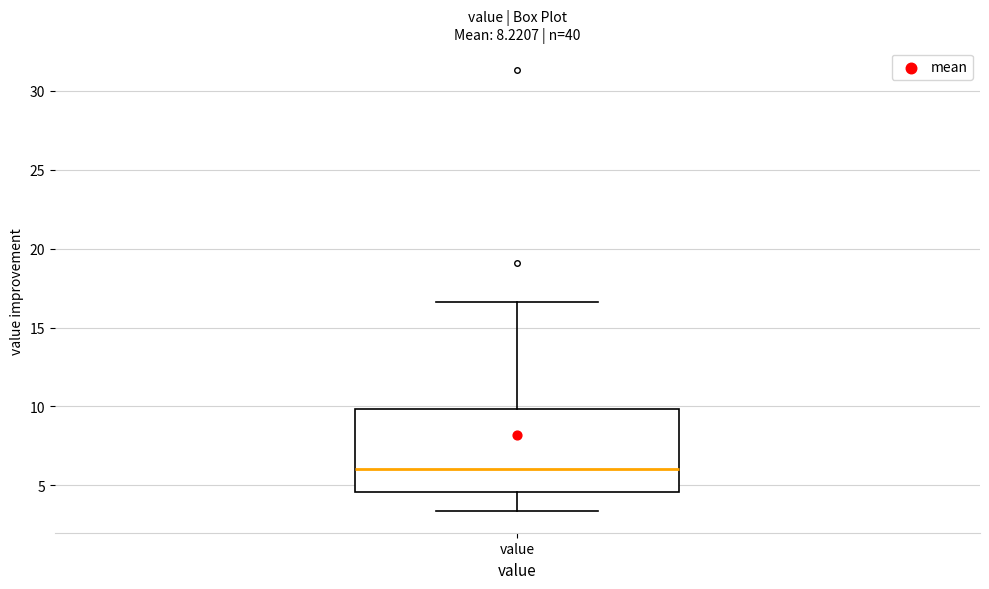

Transcribe this box plot: give where the median line is, the range the box spans, and where the two whiskers end, as read against the y-axis. The values are not printed on the chart, so give them approximately, as read against the axis.

median 6.0, box 4.5 to 10.0, whiskers 3.5 to 16.5